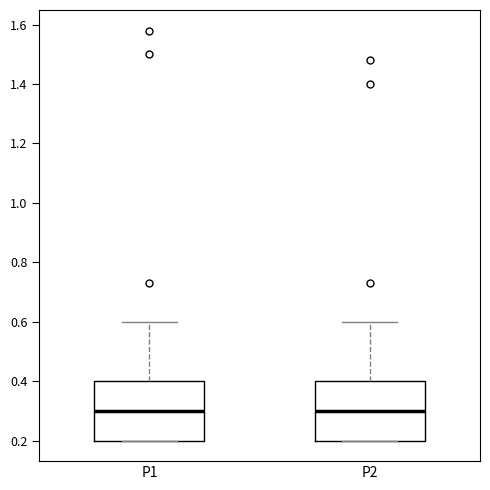

Reading left to right, read every box against the y-axis: the position of its median line, the range the box covers, and the ends of its whiskers. The values are not printed on the chart, so give them approximately, as read against the axis.

P1: median 0.3, box 0.2 to 0.4, whiskers 0.2 to 0.6
P2: median 0.3, box 0.2 to 0.4, whiskers 0.2 to 0.6